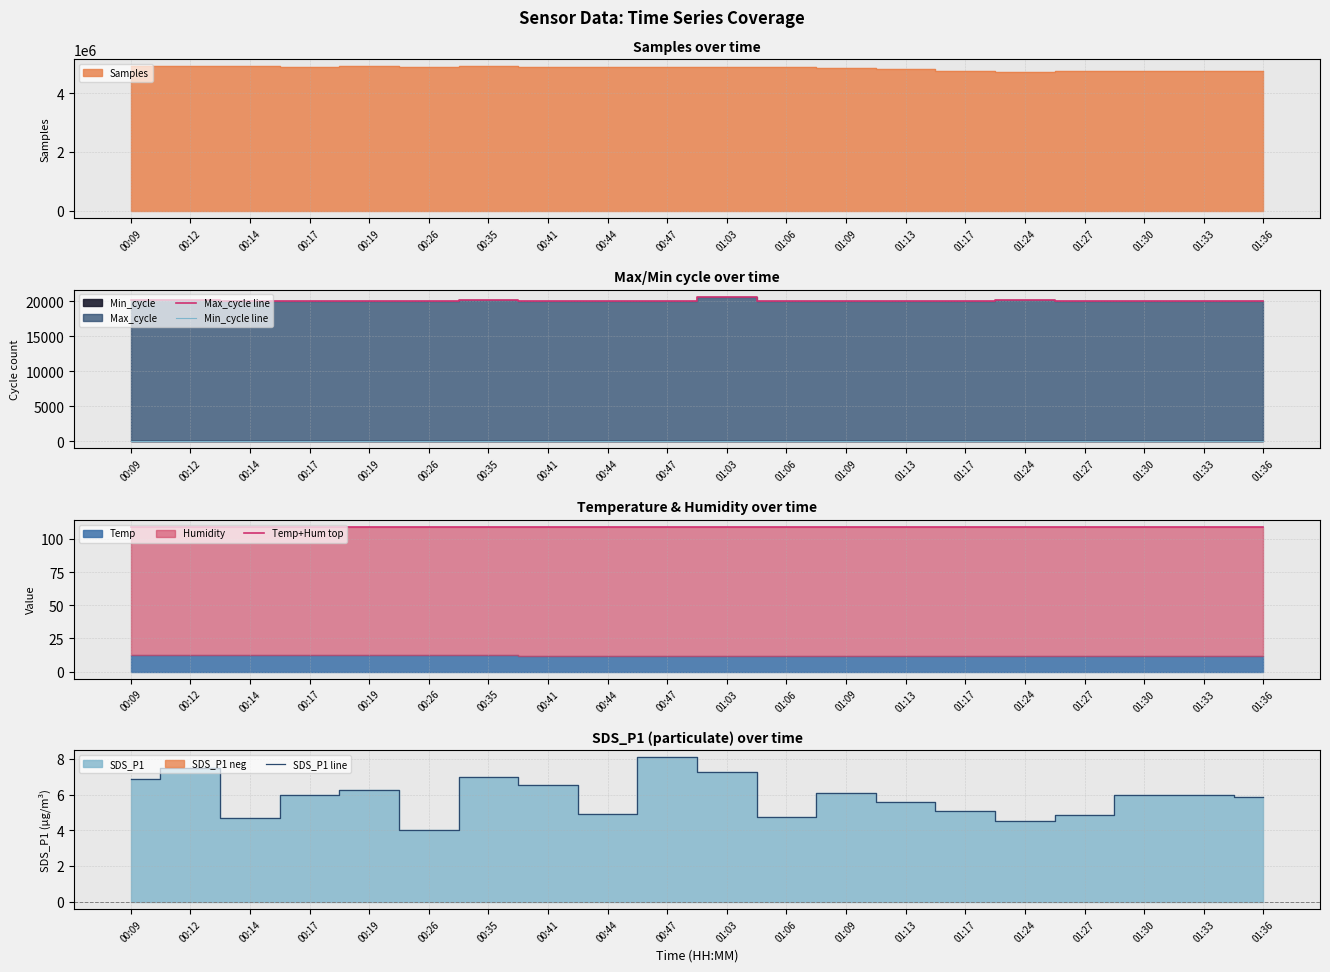

True or false: Temp+Hum top has a value of 108.9 at 00:17.

True